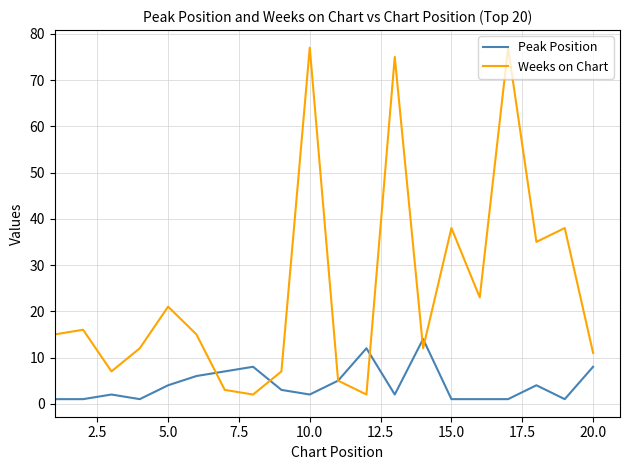

Which series has the largest total across all categories?

Weeks on Chart